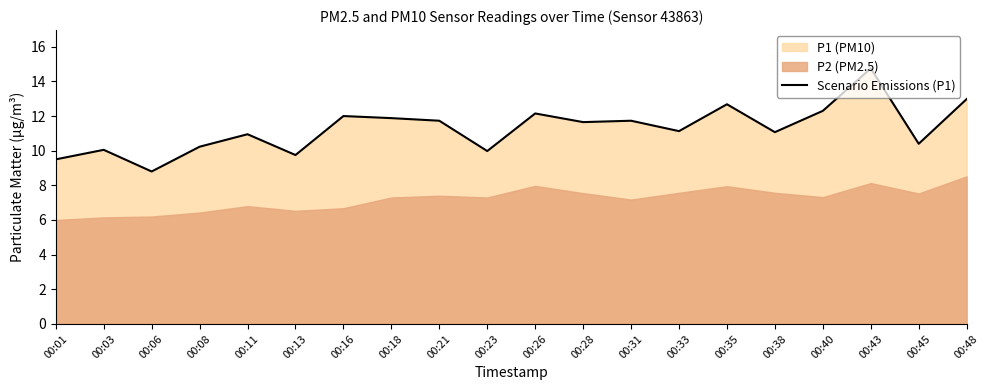

How many points are higher than both their immediate neighbors (excluding endpoints)?

7